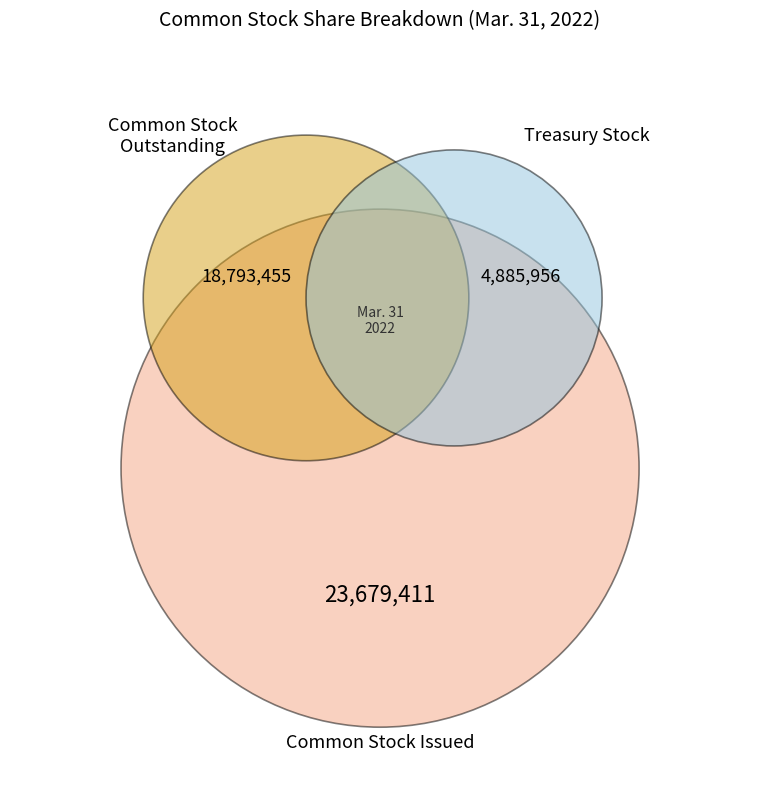

What is the ratio of the value at Common stock, issued (in shares) to the value at Treasury stock, shares (in shares)?

4.8